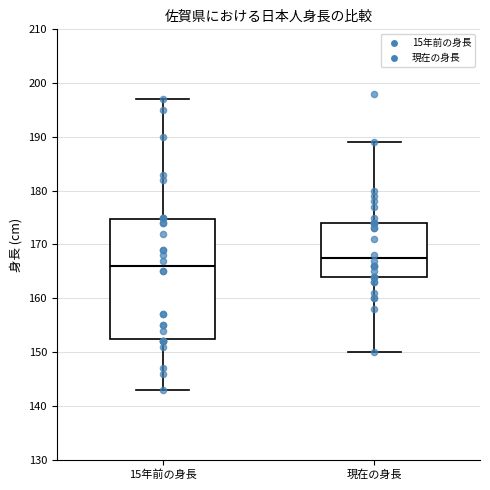

Which box is the tallest, from its lower edge to its upper edge?

15年前の身長